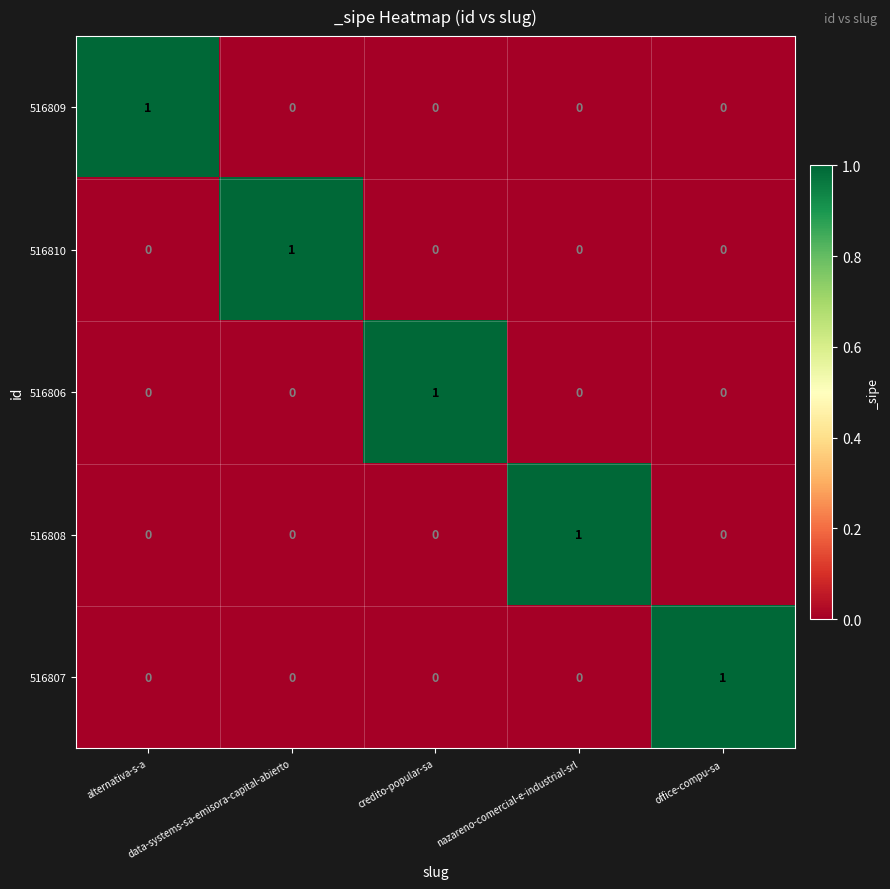

At how many categories does at least one series exceed 0?

5